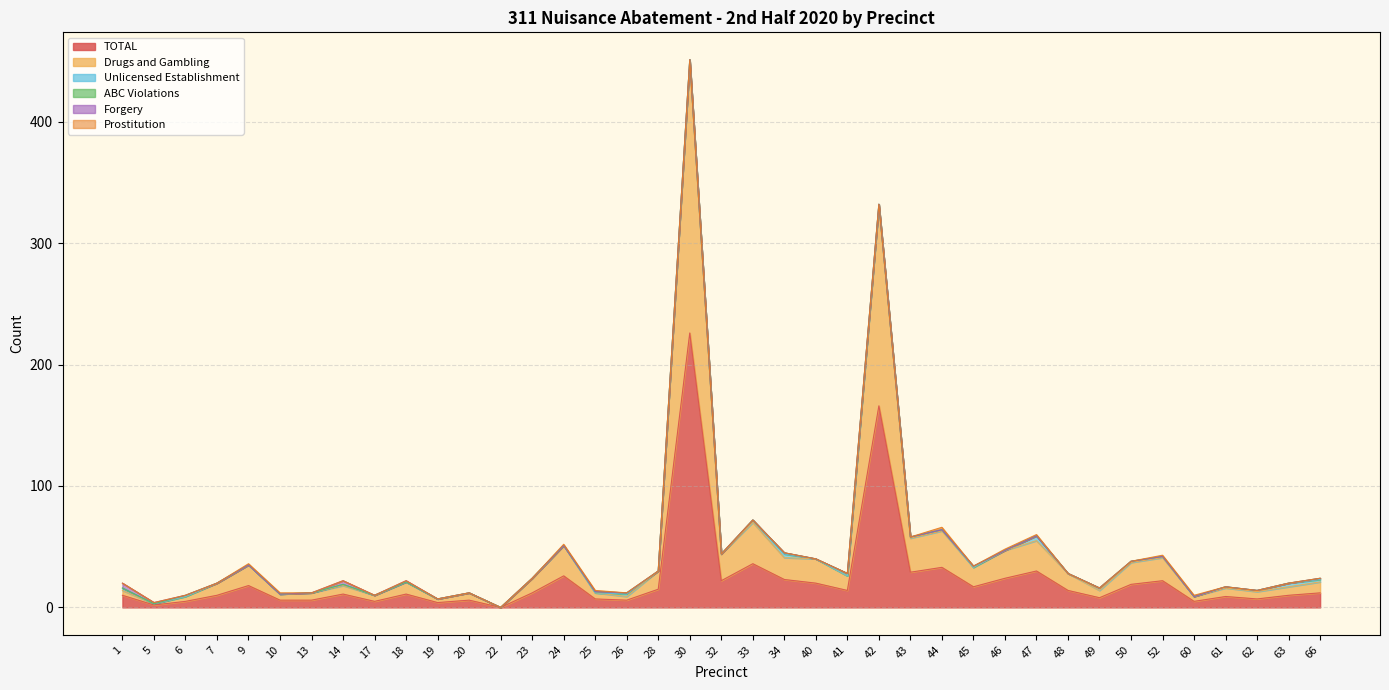

Reading right to left, transcribe all the data shown in this chart.

TOTAL: 66=12	63=10	62=7	61=9	60=5	52=22	50=19	49=8	48=14	47=30	46=24	45=17	44=33	43=29	42=166	41=14	40=20	34=23	33=36	32=22	30=226	28=15	26=6	25=7	24=26	23=12	22=0	20=6	19=4	18=11	17=5	14=11	13=6	10=6	9=18	7=10	6=5	5=2	1=10
Drugs and Gambling: 66=9	63=7	62=6	61=7	60=4	52=19	50=18	49=6	48=14	47=25	46=23	45=16	44=30	43=28	42=165	41=12	40=20	34=18	33=34	32=22	30=224	28=15	26=3	25=5	24=25	23=12	22=0	20=6	19=3	18=10	17=5	14=7	13=6	10=5	9=17	7=10	6=4	5=1	1=4
Unlicensed Establishment: 66=2	63=3	62=1	61=1	60=0	52=1	50=1	49=2	48=0	47=4	46=0	45=0	44=1	43=1	42=1	41=0	40=0	34=3	33=2	32=0	30=1	28=0	26=2	25=0	24=0	23=0	22=0	20=0	19=0	18=0	17=0	14=1	13=0	10=0	9=0	7=0	6=0	5=0	1=2
ABC Violations: 66=1	63=0	62=0	61=0	60=0	52=0	50=0	49=0	48=0	47=0	46=0	45=1	44=0	43=0	42=0	41=2	40=0	34=1	33=0	32=0	30=0	28=0	26=1	25=1	24=0	23=0	22=0	20=0	19=0	18=0	17=0	14=0	13=0	10=0	9=0	7=0	6=1	5=0	1=0
Forgery: 66=0	63=0	62=0	61=0	60=0	52=0	50=0	49=0	48=0	47=0	46=0	45=0	44=0	43=0	42=0	41=0	40=0	34=0	33=0	32=0	30=0	28=0	26=0	25=0	24=0	23=0	22=0	20=0	19=0	18=1	17=0	14=3	13=0	10=0	9=0	7=0	6=0	5=1	1=4
Prostitution: 66=0	63=0	62=0	61=0	60=1	52=1	50=0	49=0	48=0	47=1	46=1	45=0	44=2	43=0	42=0	41=0	40=0	34=0	33=0	32=0	30=0	28=0	26=0	25=1	24=1	23=0	22=0	20=0	19=0	18=0	17=0	14=0	13=0	10=1	9=1	7=0	6=0	5=0	1=0